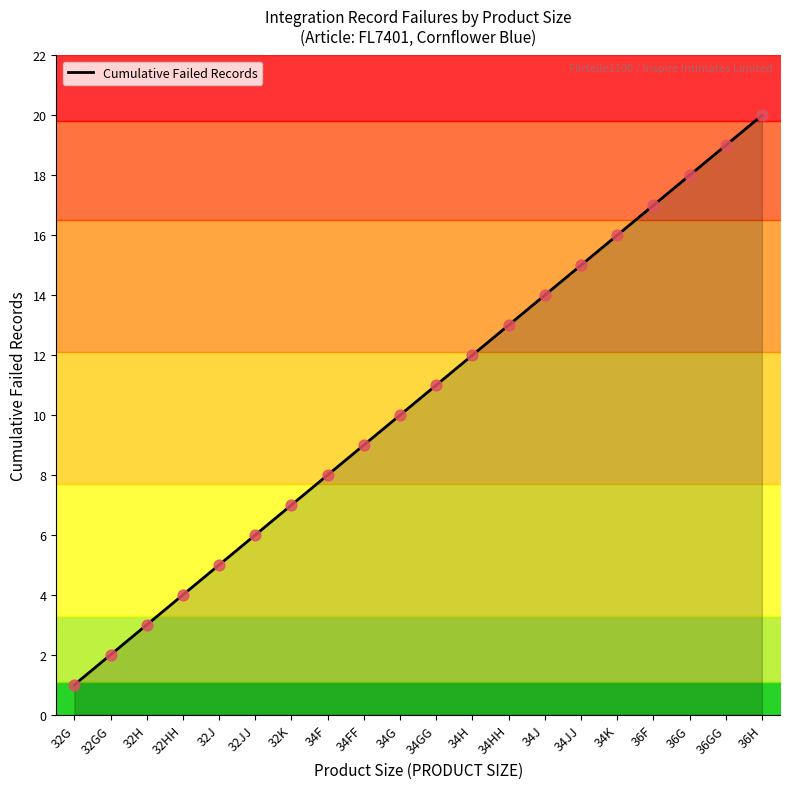

What is the change in value from 34HH to 34K?

+3